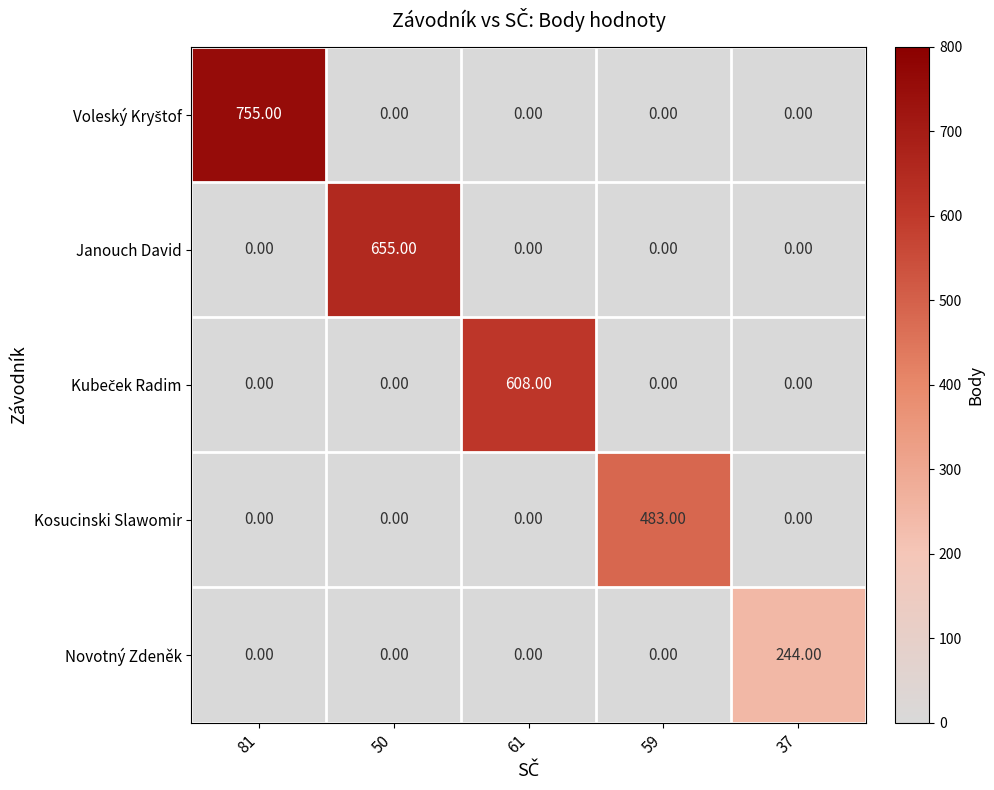

At which category does the chart reach its peak across all series?

81